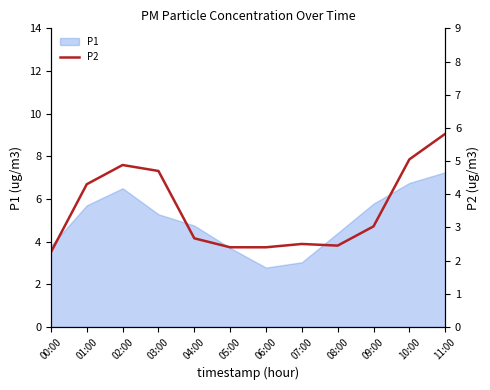

The P1 series shows 4.8 at 04:00. True or false?

True